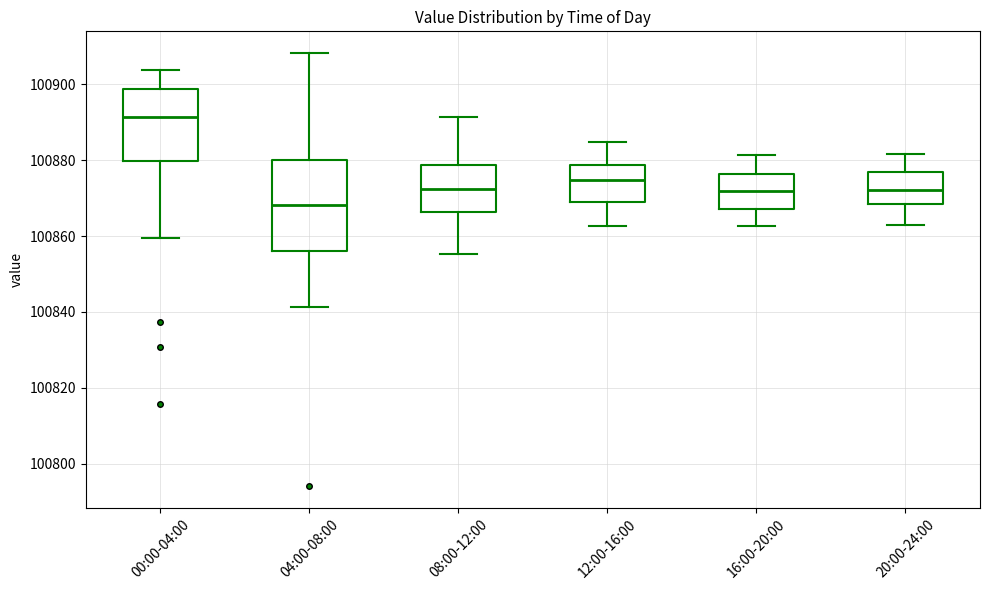

Comparing the boxes themselves (not the whiskers), which one is the tallest?

04:00-08:00